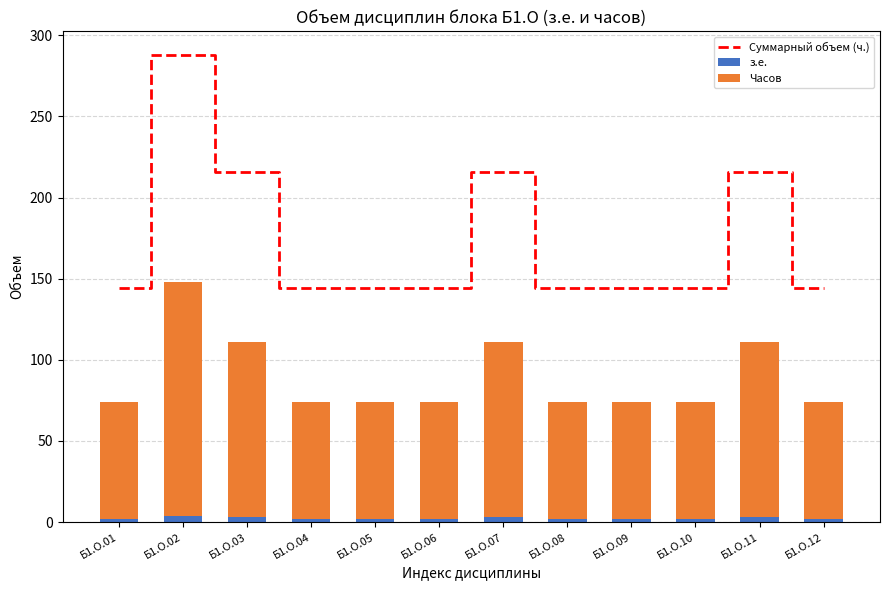

What are all the series names shown in the legend?

Суммарный объем (ч.), з.е., Часов